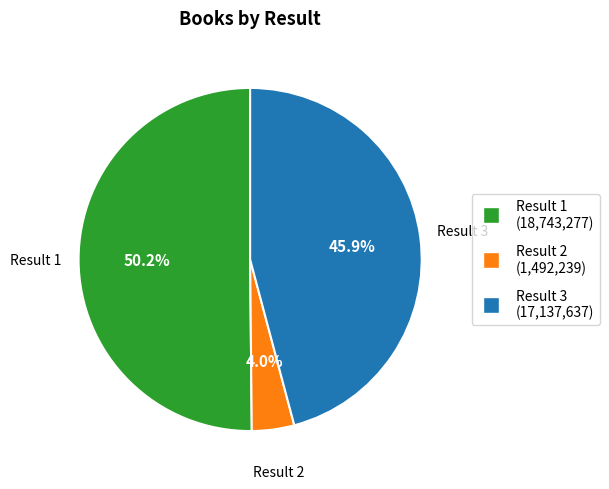

Which category has the smallest portion of the pie?

Result 2 (1,492,239)